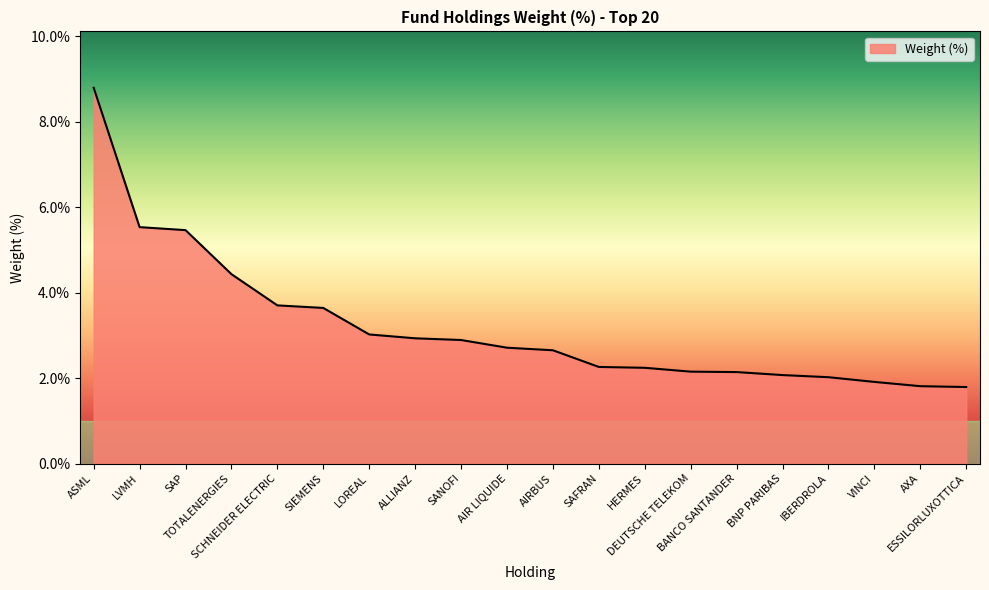

Count the number of categories in the chart.

20